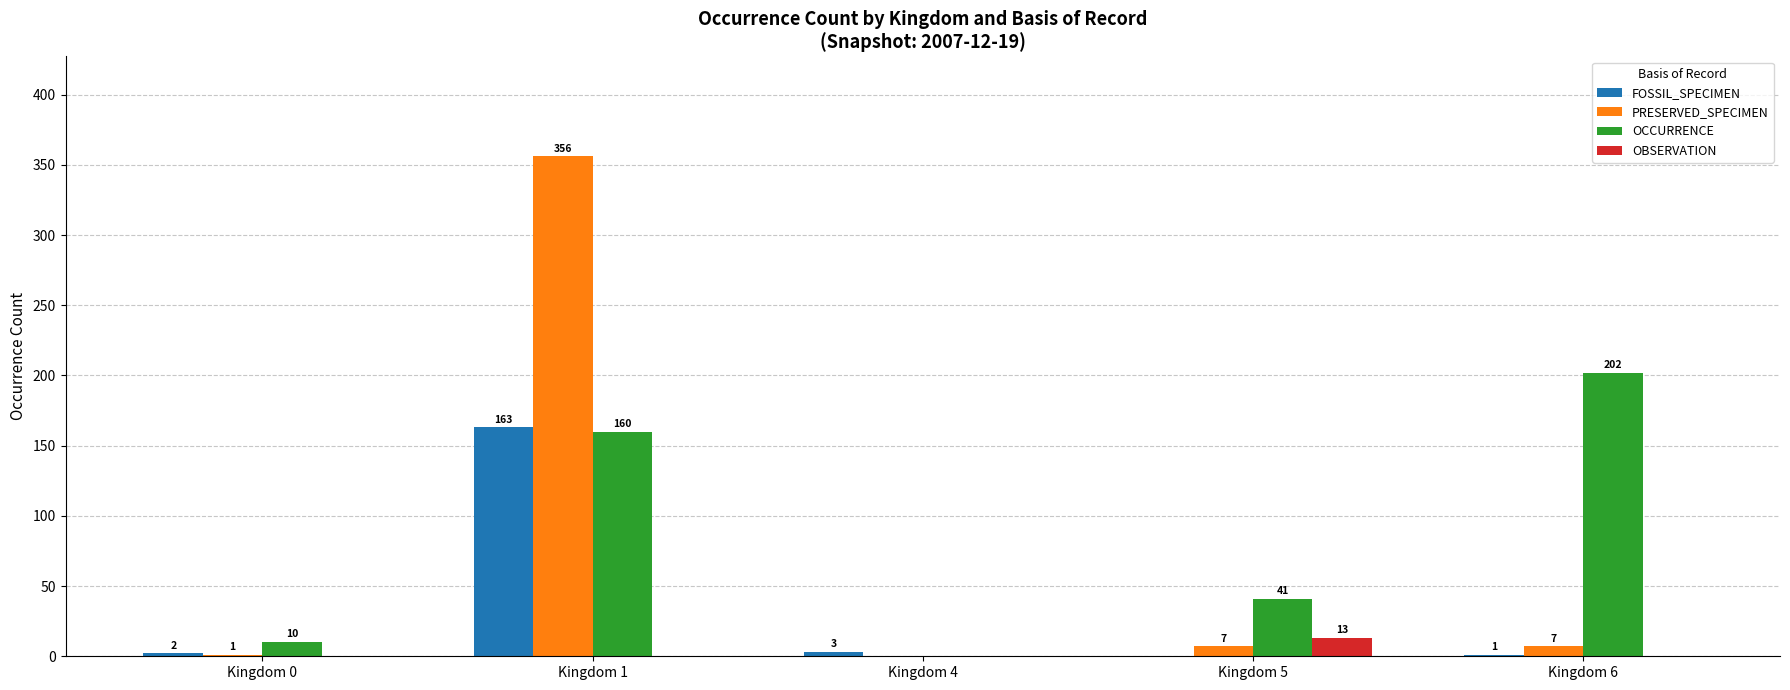

How many distinct data groups are displayed?

4